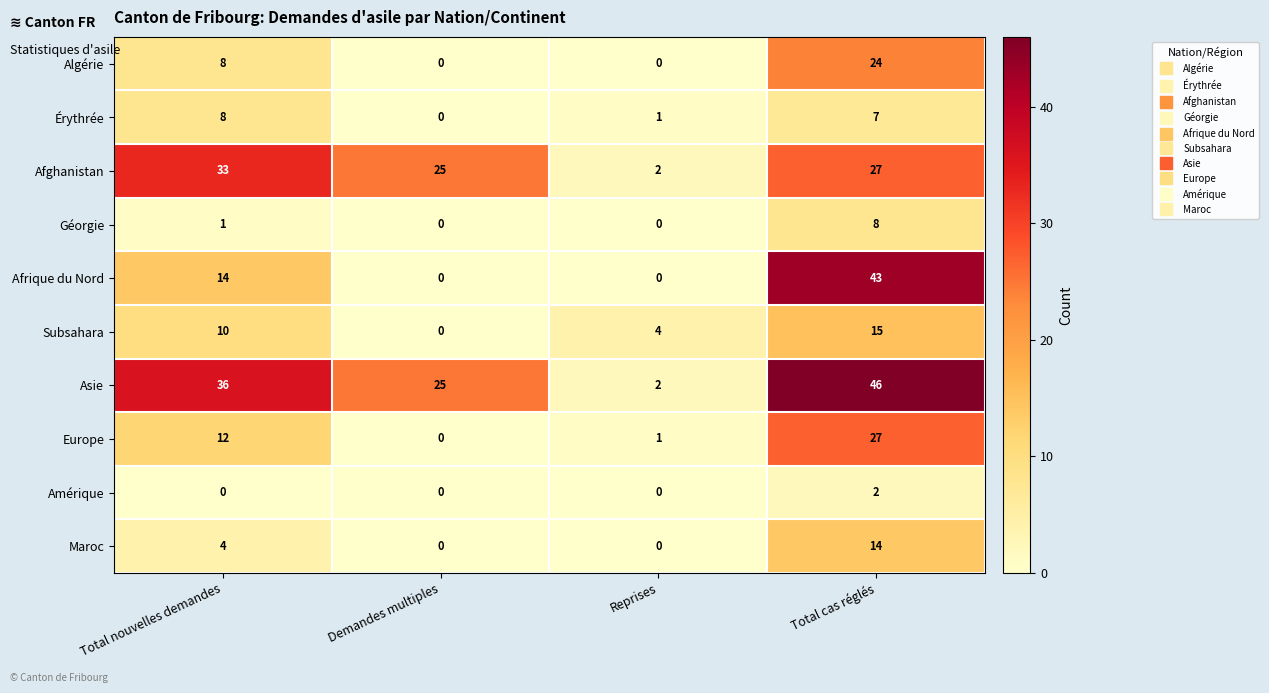

Count the Maroc values in the range 0 to 14.

4